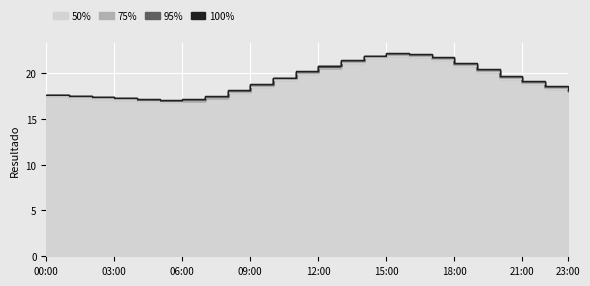

What is the value of the temperature_75 point at the 15th from the left?

21.7